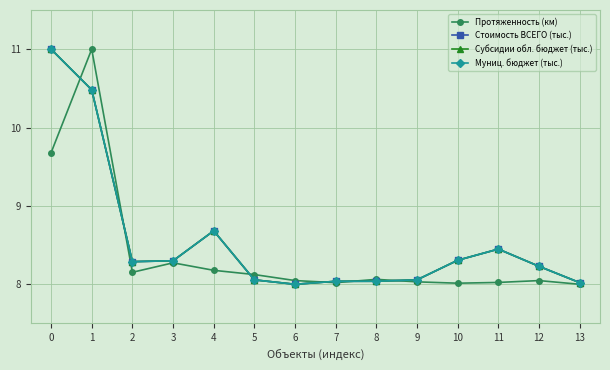

The value of Протяженность (км) at 4 is 12.3. True or false?

False